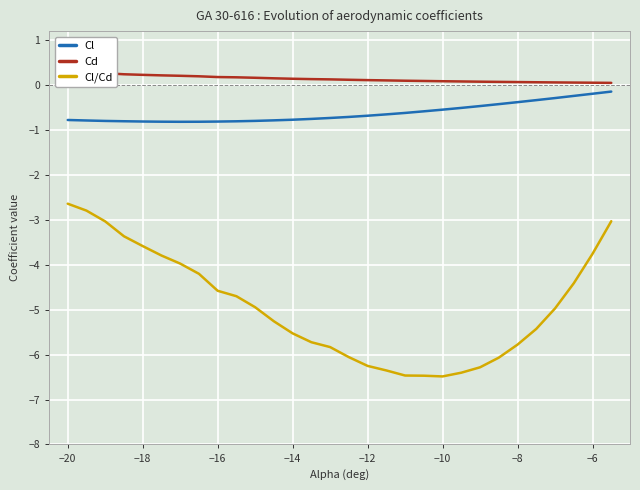

What is the sum of all Cl values?

-18.7